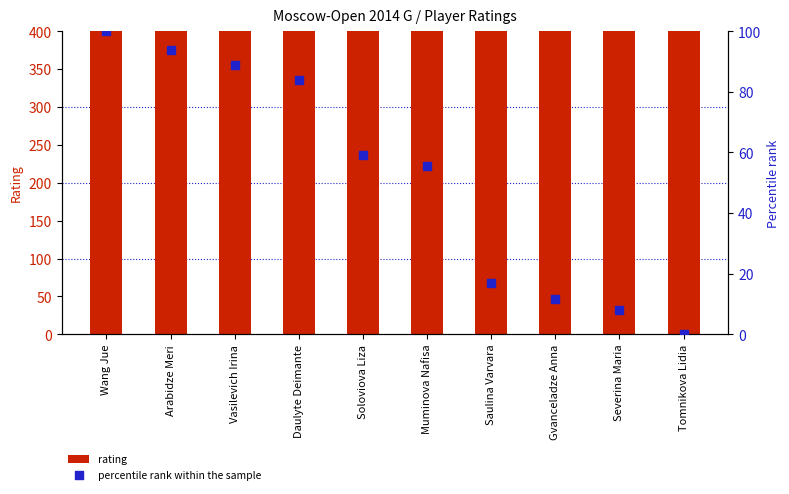

At which category is the sum across all series the highest?

Wang Jue